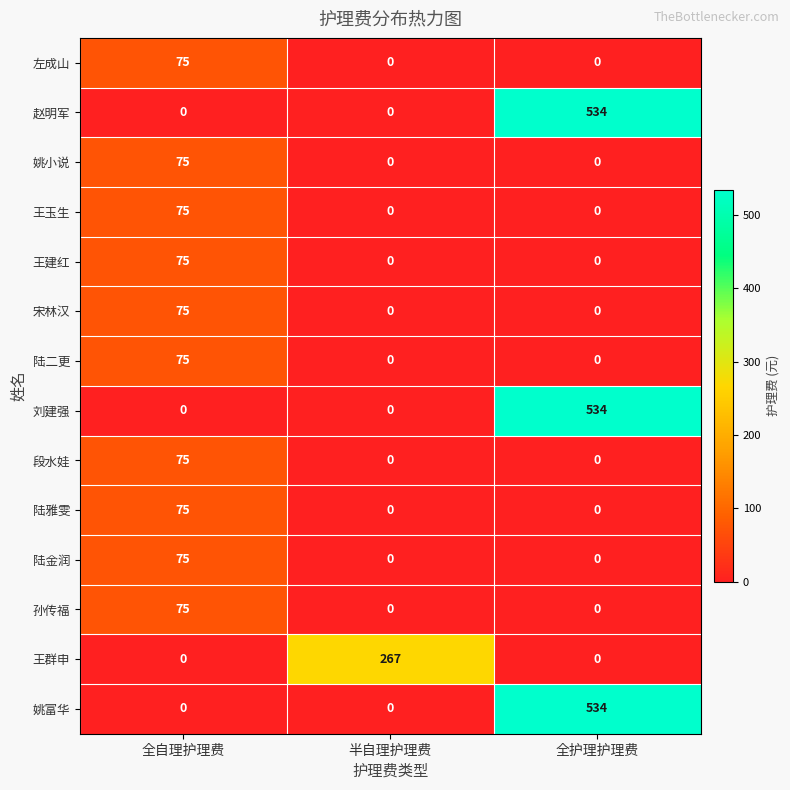

What is the maximum value for 王群申?

267